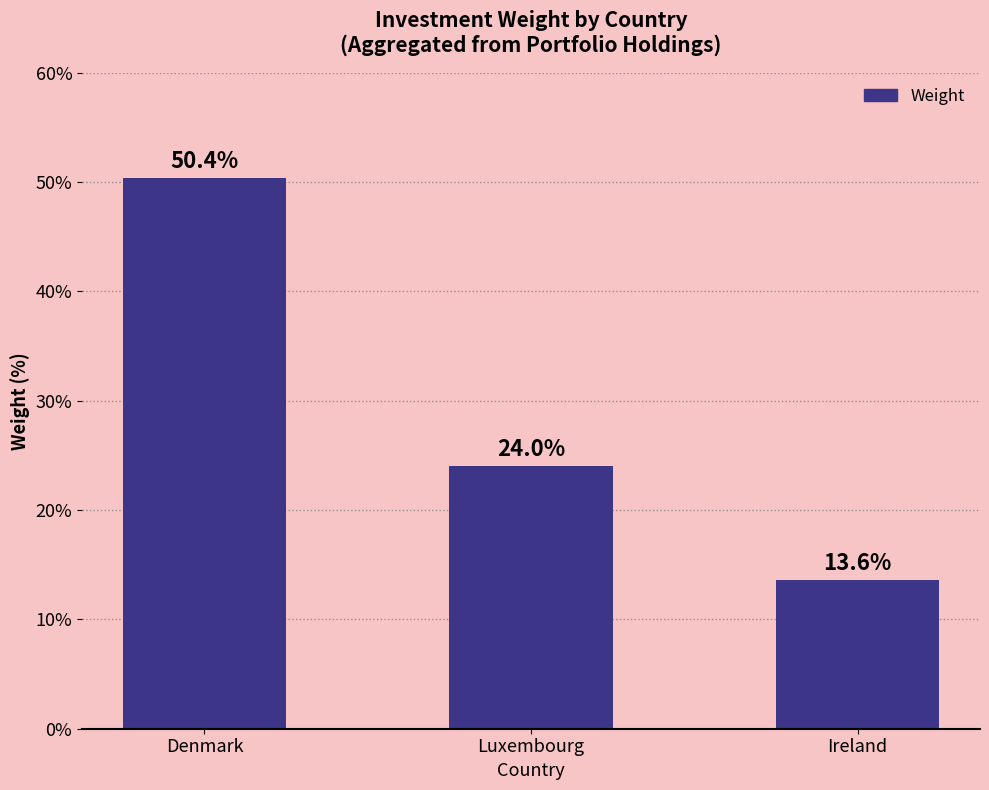

What is the value of the 2nd bar from the left?

24.0